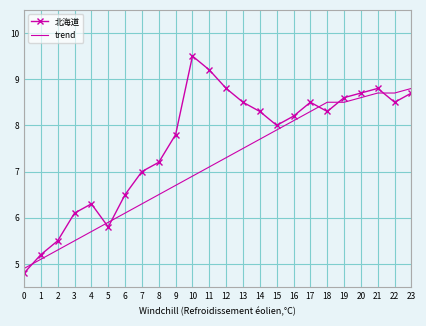

Reading left to right, transcribe all the data shown in this chart.

北海道: 4.8	5.2	5.5	6.1	6.3	5.8	6.5	7.0	7.2	7.8	9.5	9.2	8.8	8.5	8.3	8.0	8.2	8.5	8.3	8.6	8.7	8.8	8.5	8.7
trend: 4.9	5.1	5.3	5.5	5.7	5.9	6.1	6.3	6.5	6.7	6.9	7.1	7.3	7.5	7.7	7.9	8.1	8.3	8.5	8.5	8.6	8.7	8.7	8.8